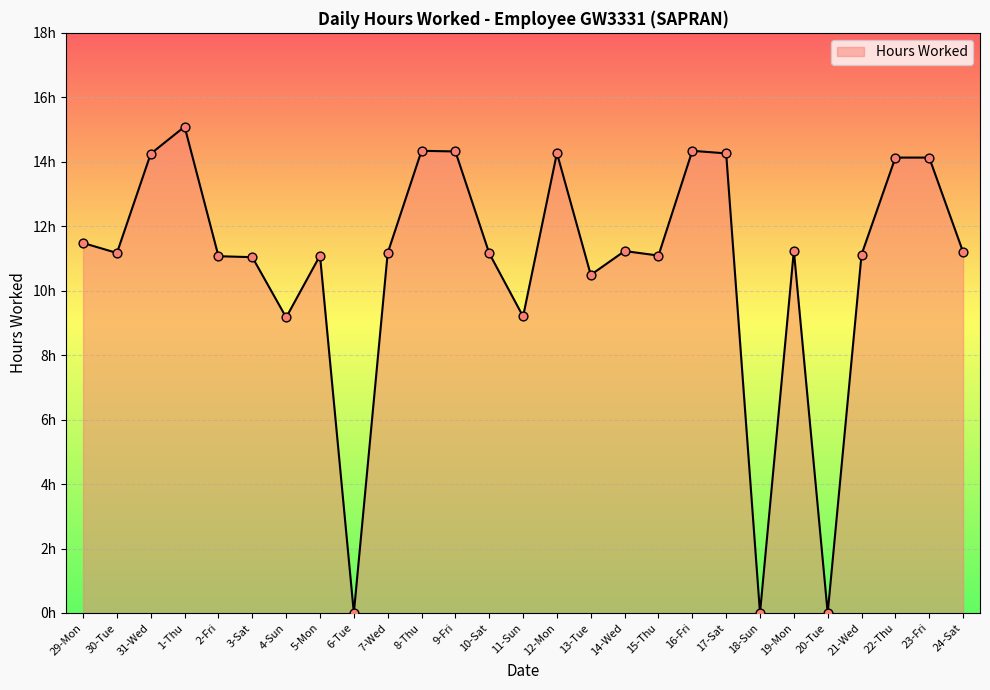

Between 11-Sun and 8-Thu, which is larger?

8-Thu